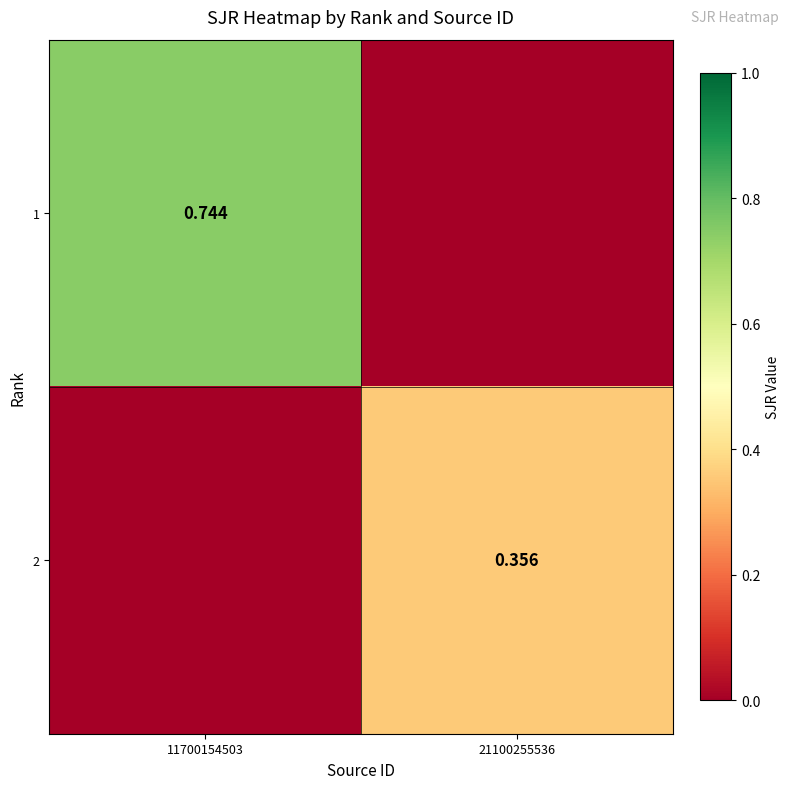

Which has a higher value, 11700154503 or 21100255536?

11700154503